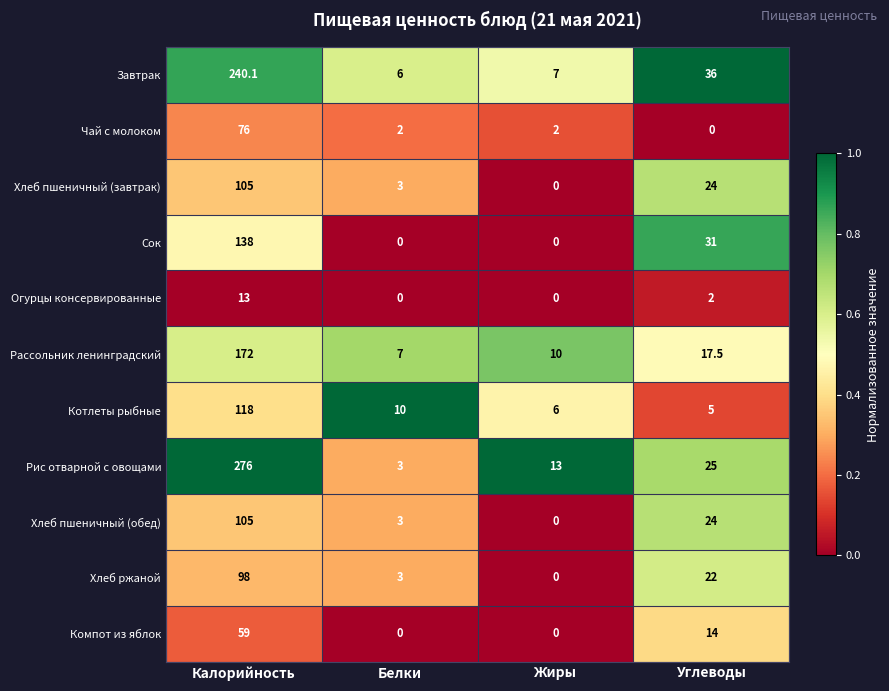

At which label does Рис отварной с овощами first exceed 25?

Калорийность